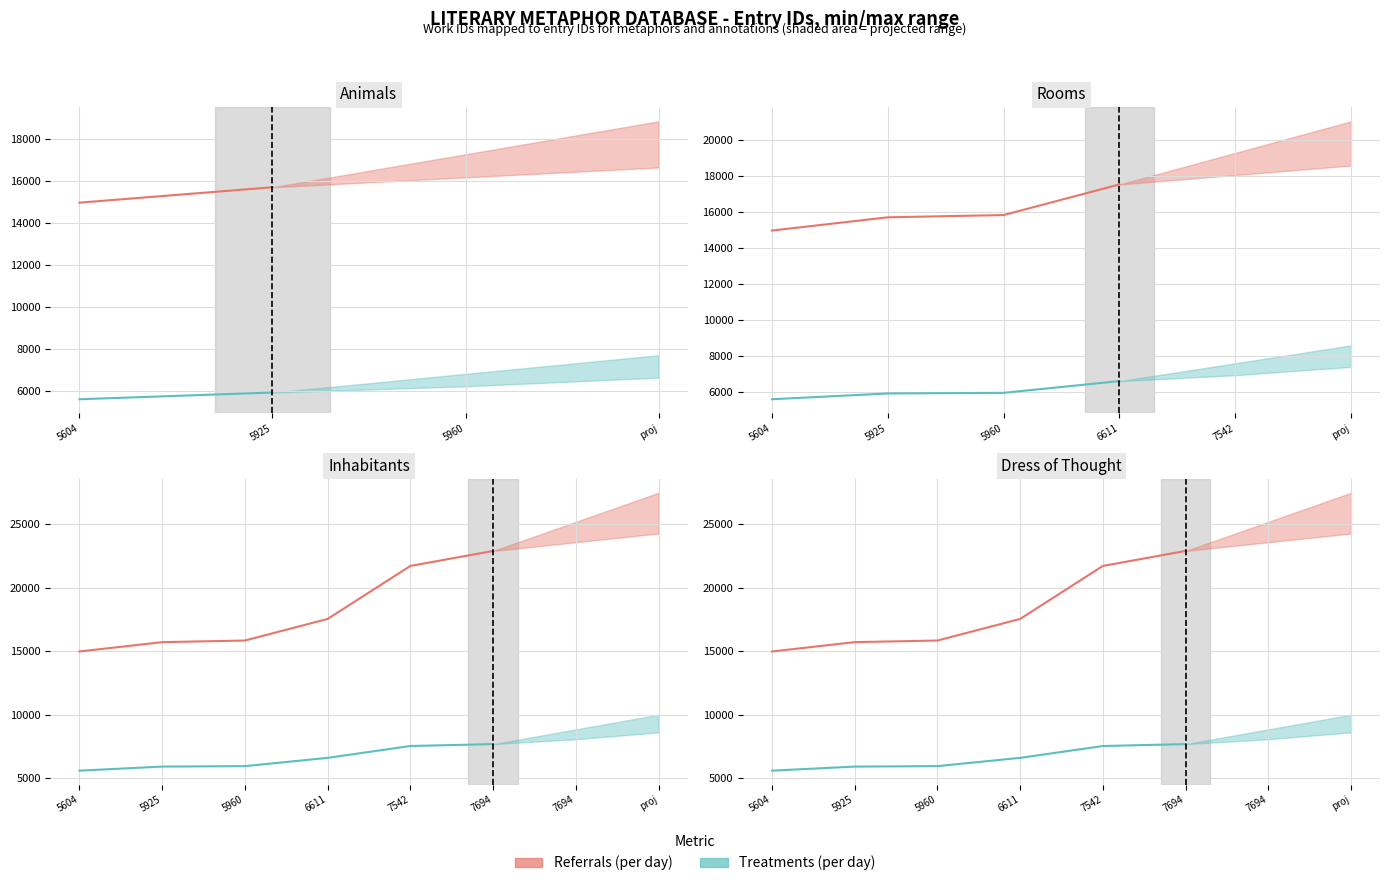

Reading left to right, what are all the values shown in this chart?

Referrals (per day): 14976	15711	15837	17535	21702	22881
Treatments (per day): 5604	5925	5960	6611	7542	7694